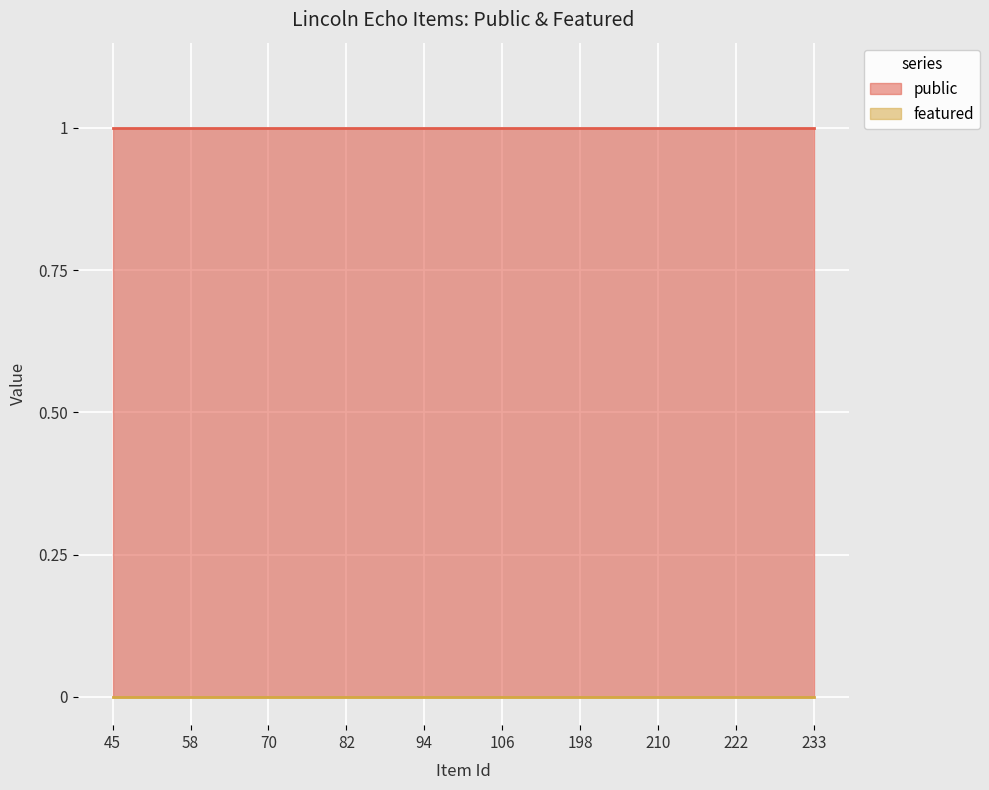

At which category is the sum across all series the highest?

45